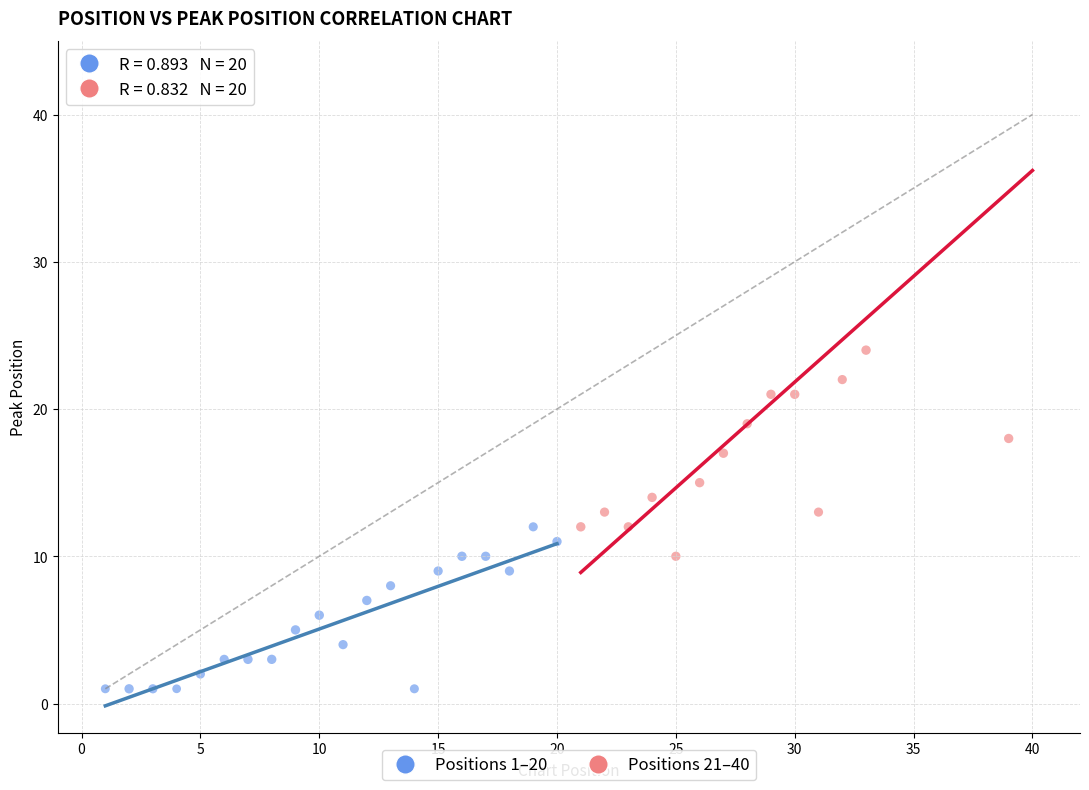

Which series has the largest Y range (max minus min)?

Positions 21–40